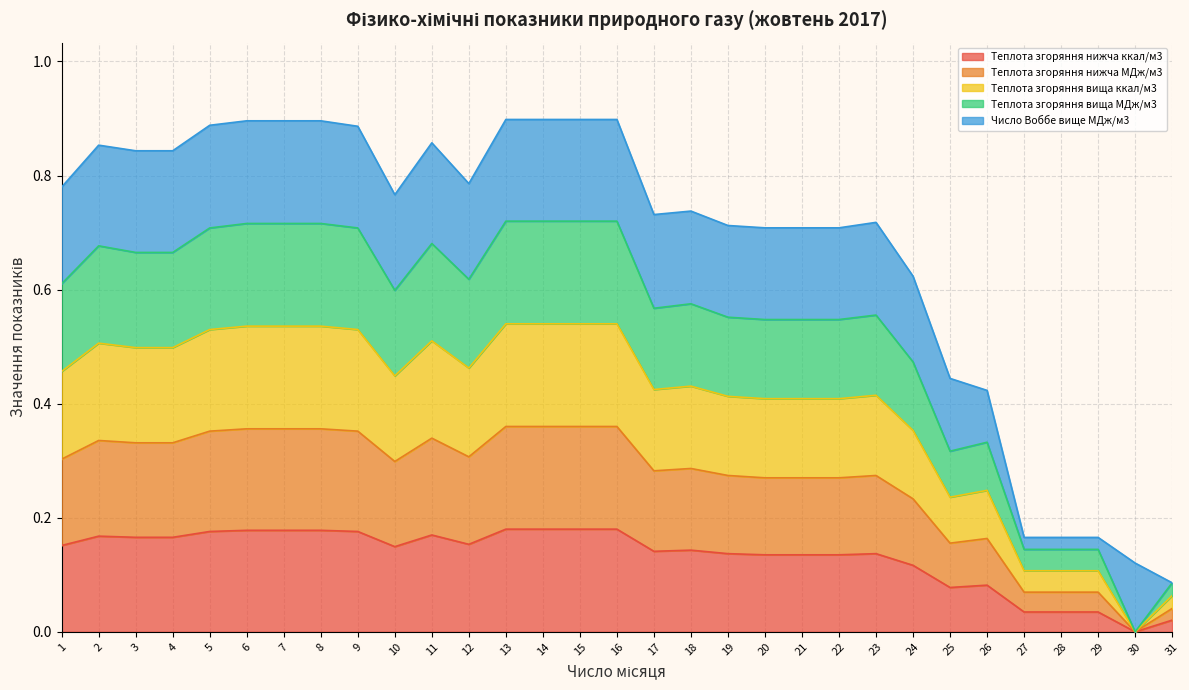

Rank the categories by Теплота згоряння нижча ккал/м3 value from lowest to highest.

30, 31, 27, 28, 29, 25, 26, 24, 20, 21, 22, 19, 23, 17, 18, 10, 1, 12, 3, 4, 2, 11, 5, 9, 6, 7, 8, 13, 14, 15, 16